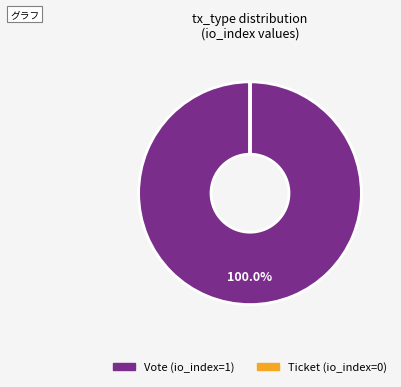

Is there a majority slice in this chart?

Yes